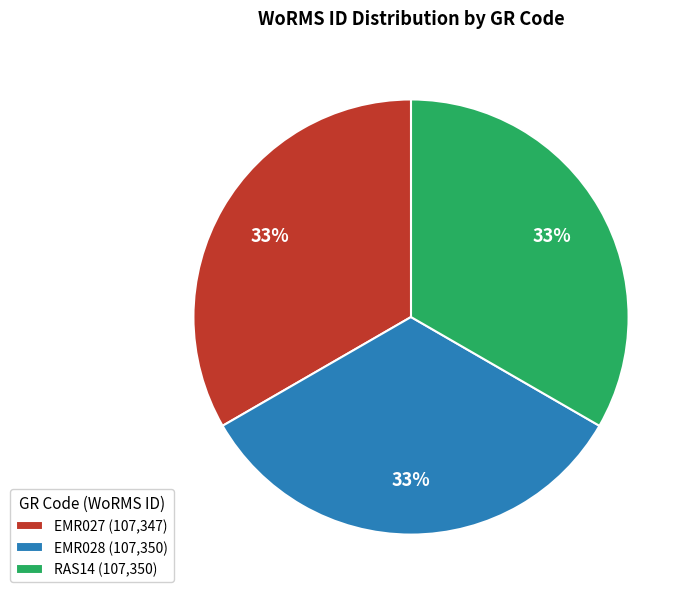

To the nearest percent, what is the combined percentage of EMR028 and RAS14?

67%